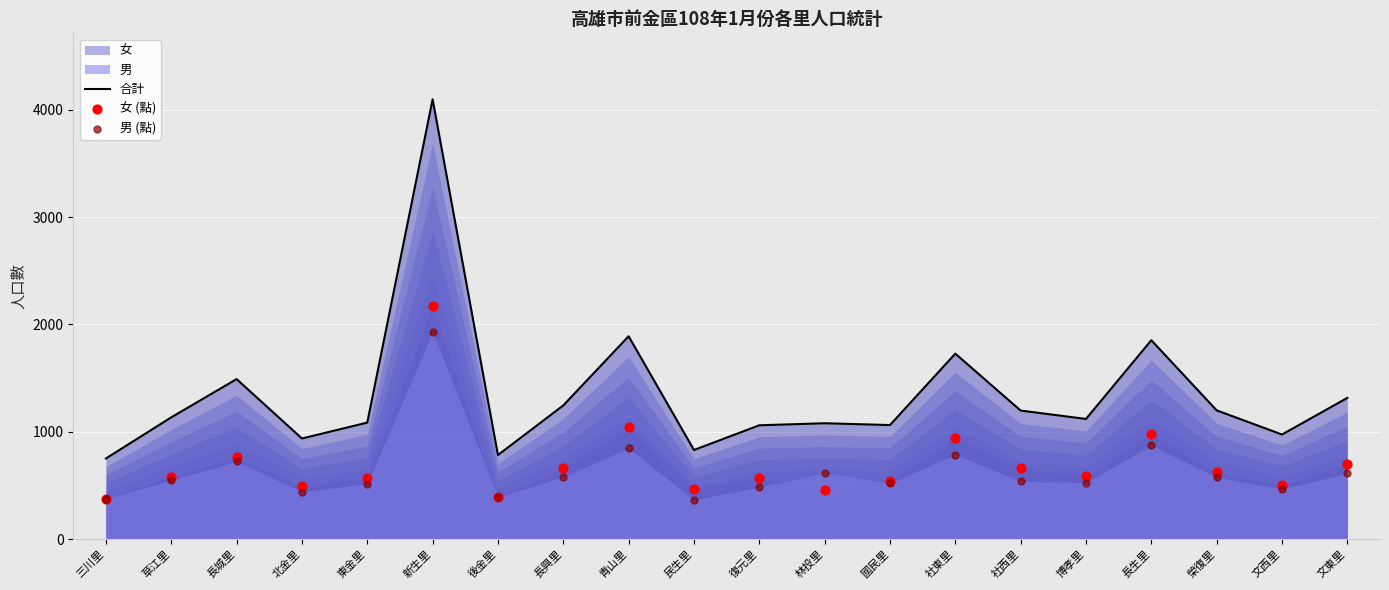

What is the total value across all series at 榮復里?

2400